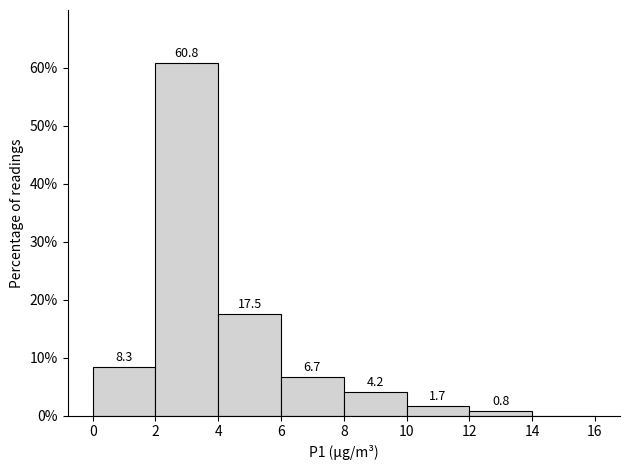

Over which range of the x-axis is the bar tallest?

2 to 4